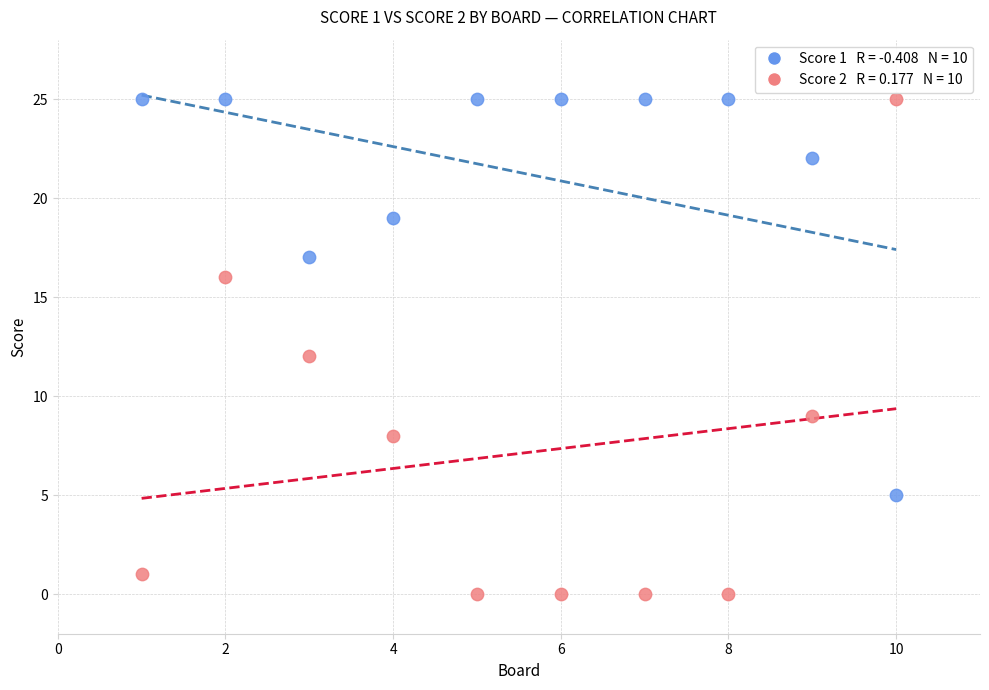

Across all data points, what is the range of Y values (max minus min)?

25